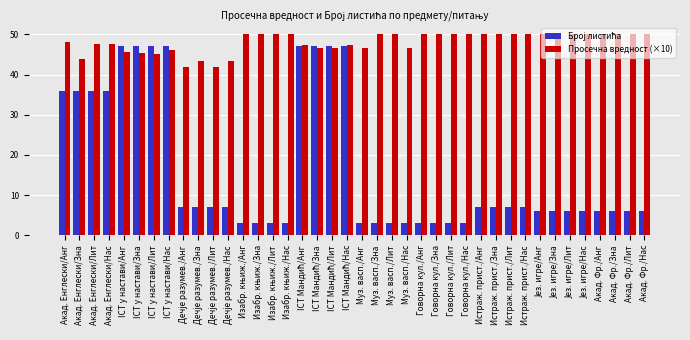

What is the smallest value displayed?

3.0